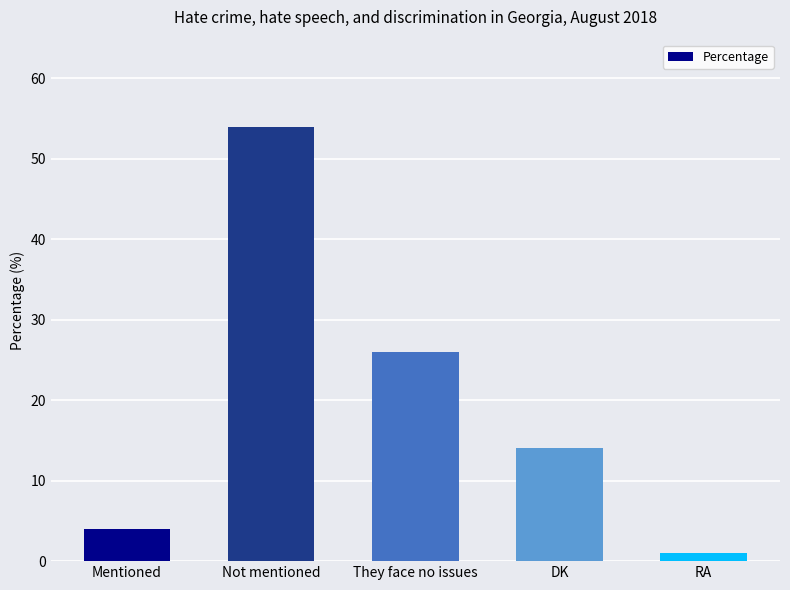

The value at They face no issues is 46. True or false?

False